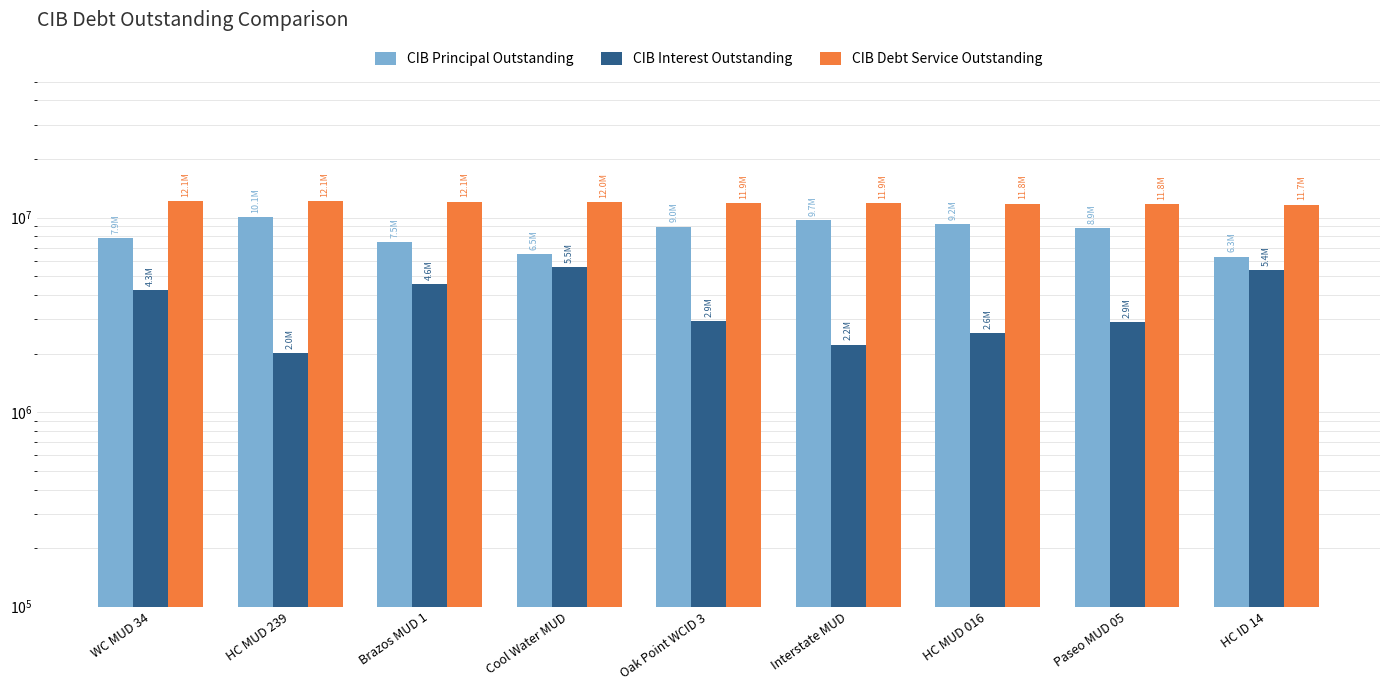

Rank the series by their average value, from highest to lowest.

CIB Debt Service Outstanding, CIB Principal Outstanding, CIB Interest Outstanding